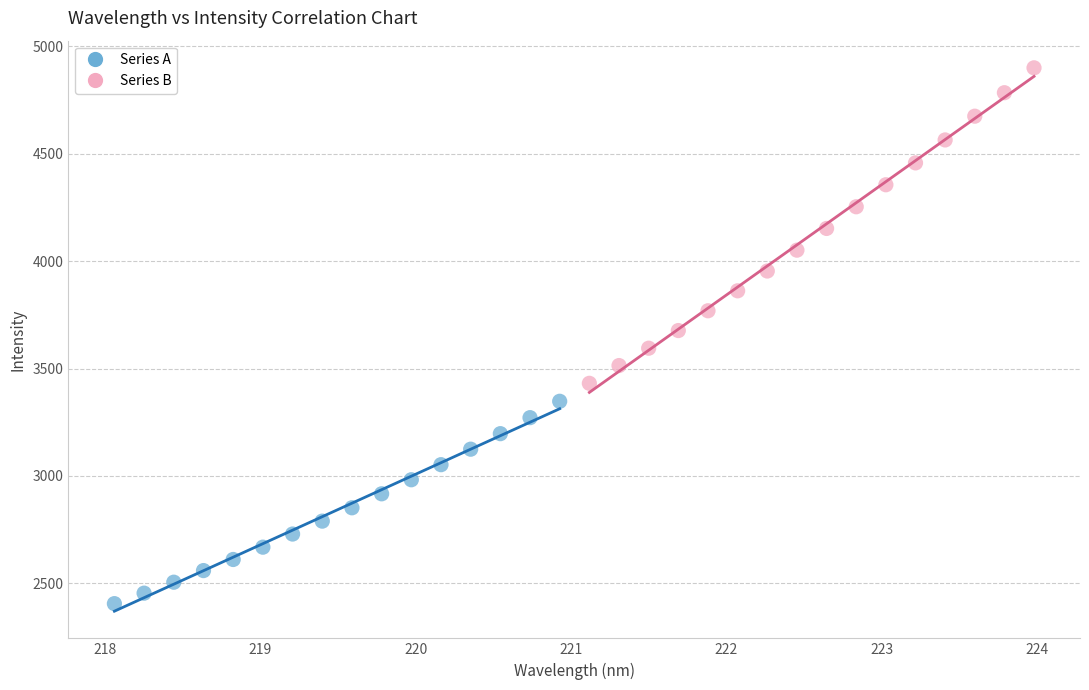

Which series reaches the maximum Y coordinate?

Series B